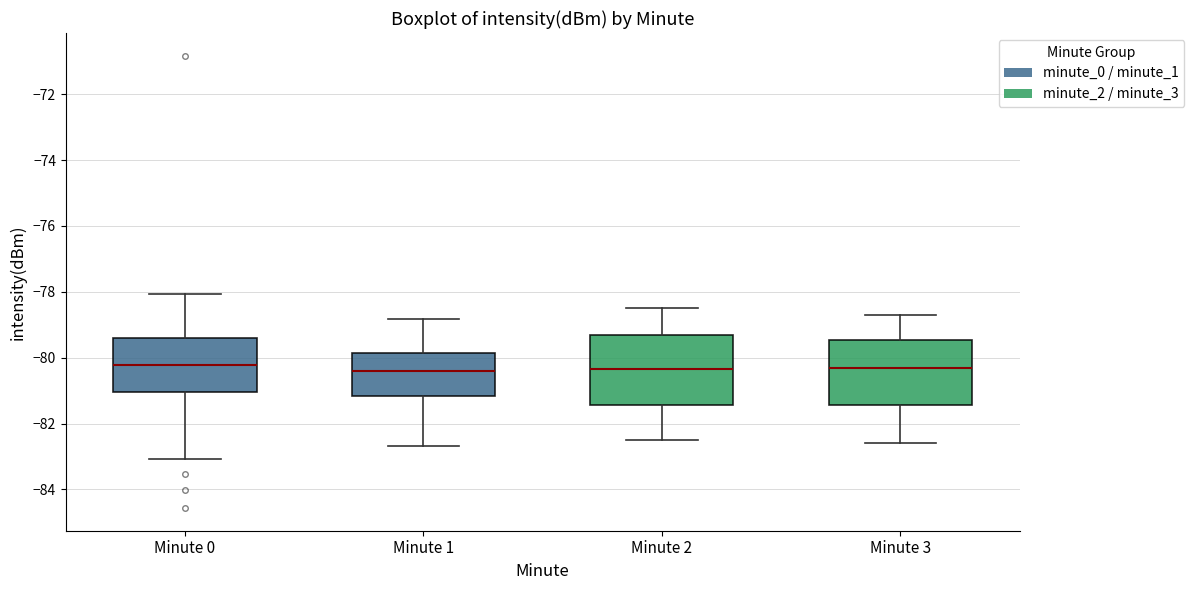

Where is the upper edge of the box for Minute 3 on the y-axis? The values are not printed on the chart, so give them approximately, as read against the axis.

-79.4